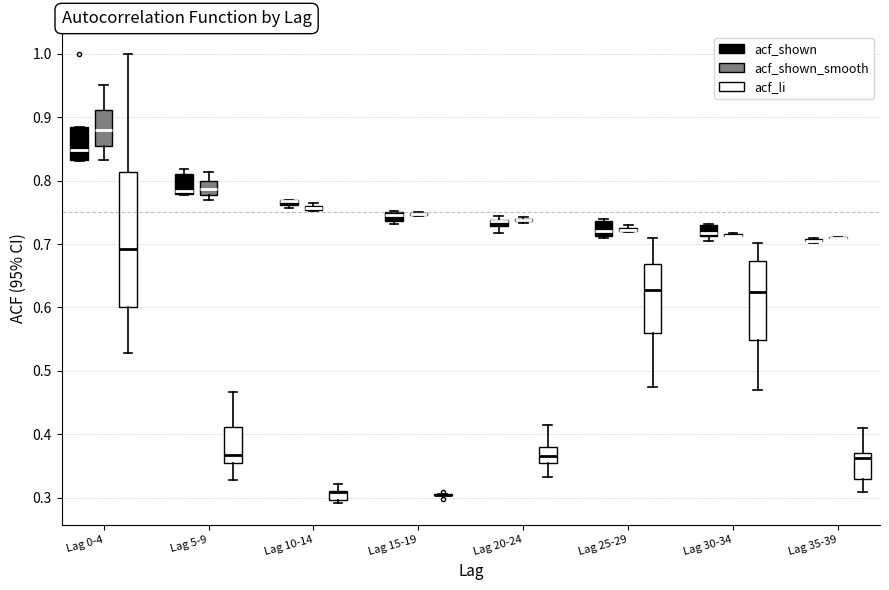

Where is the lower edge of the box for Lag 0-4 (acf_shown) on the y-axis? The values are not printed on the chart, so give them approximately, as read against the axis.

0.83